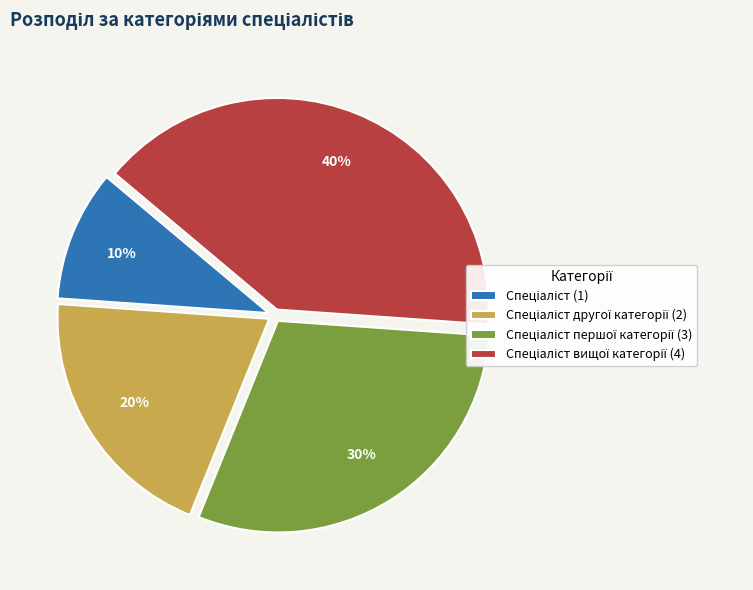

Is there a majority slice in this chart?

No